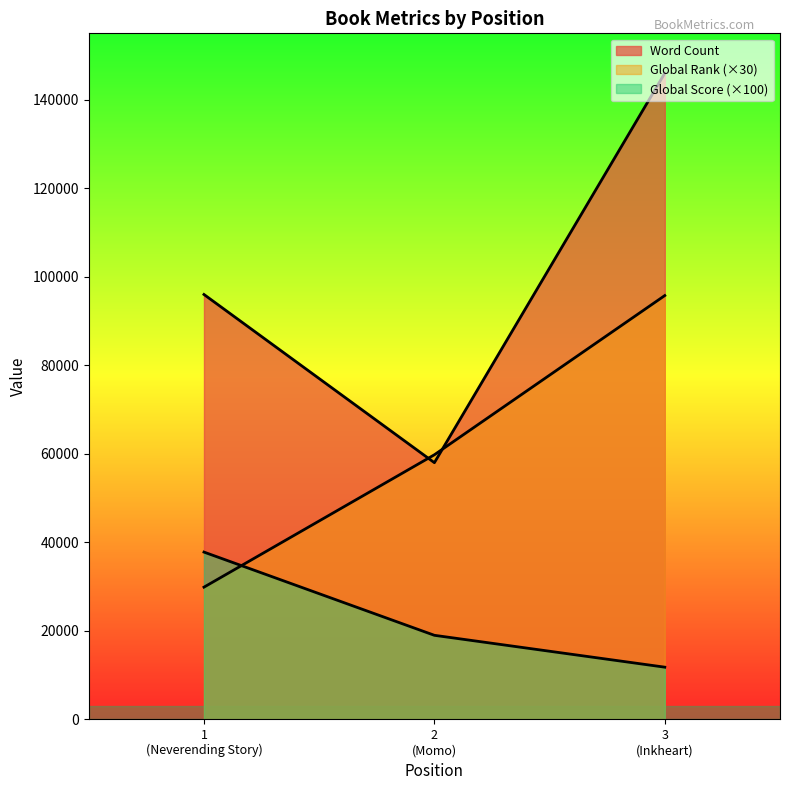

What is the sum of the Global Score values at 1 (Neverending Story) and 3 (Inkheart)?

49600